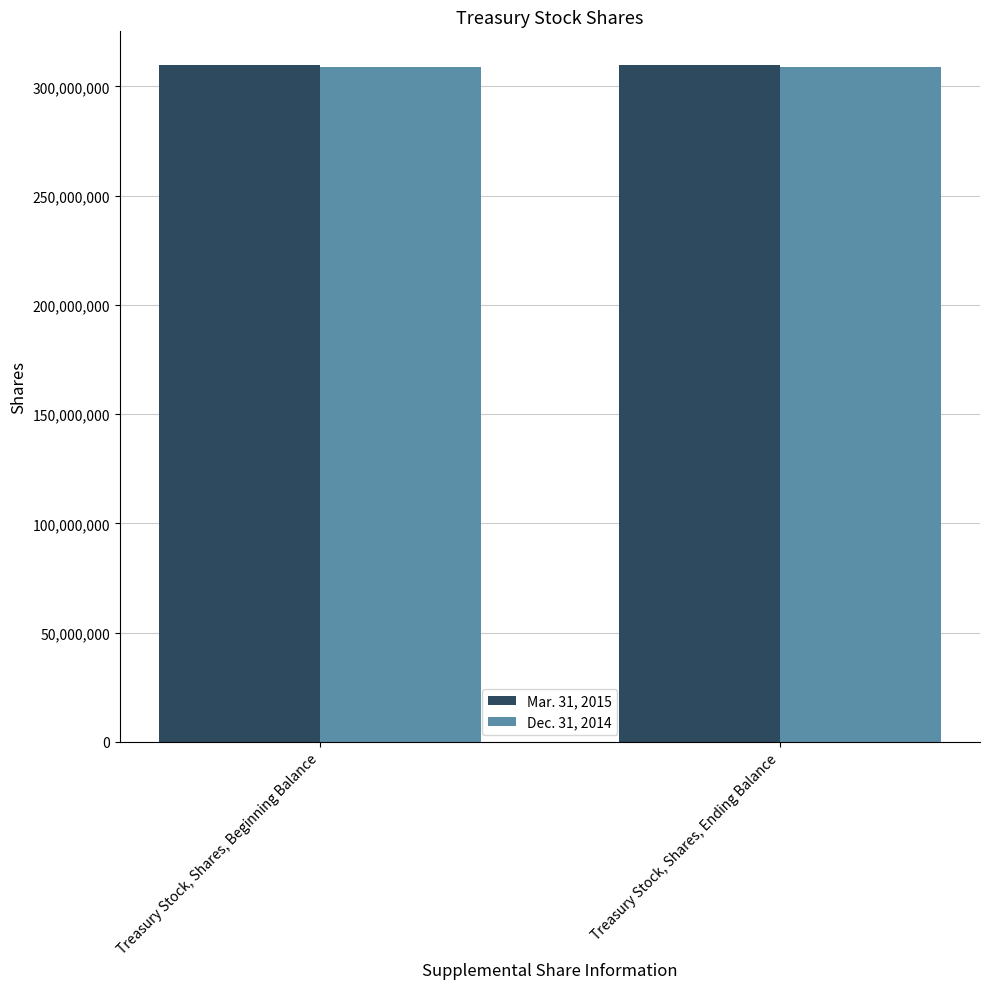

What is the average value of the Dec. 31, 2014 series?

308898462